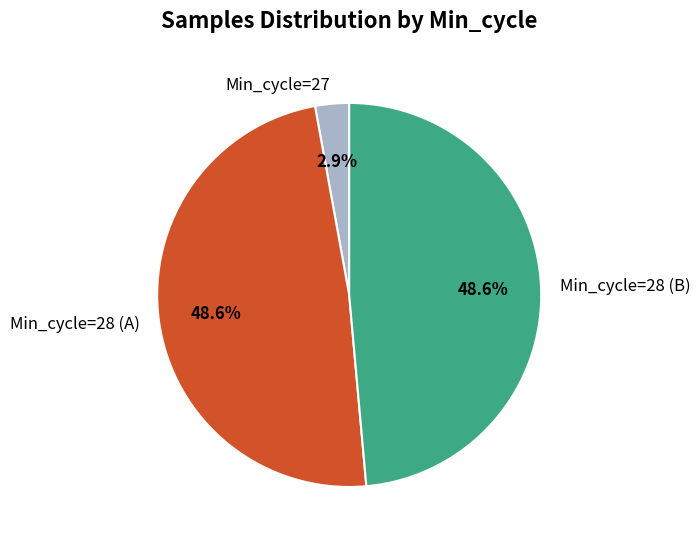

Is there any slice that represents more than half of the pie?

No